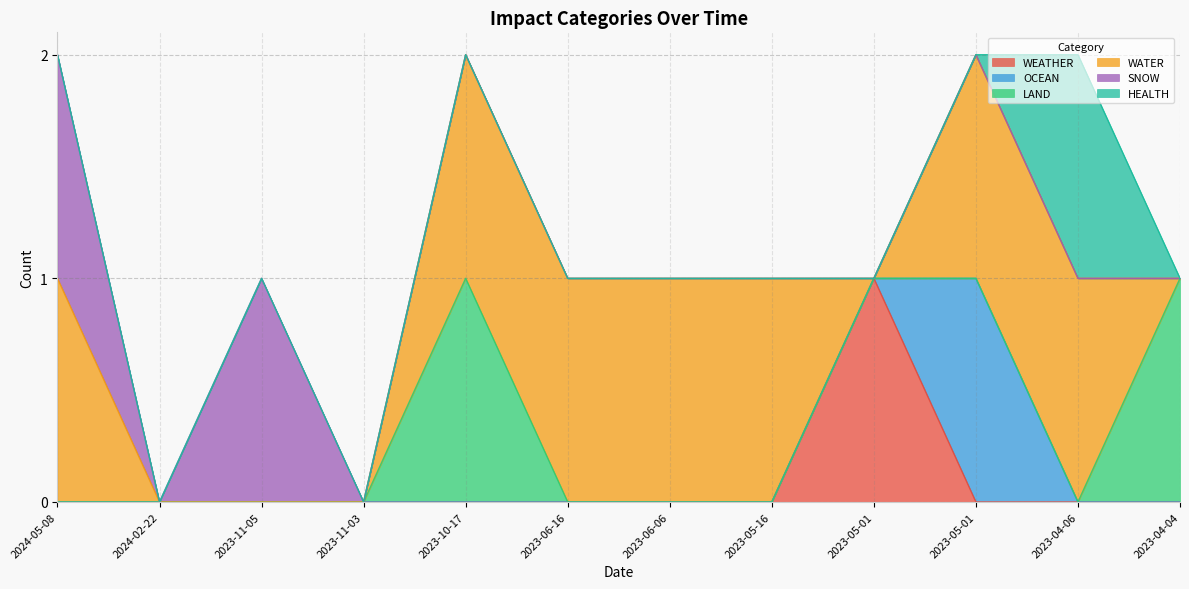

How many values in HEALTH are above zero?

1